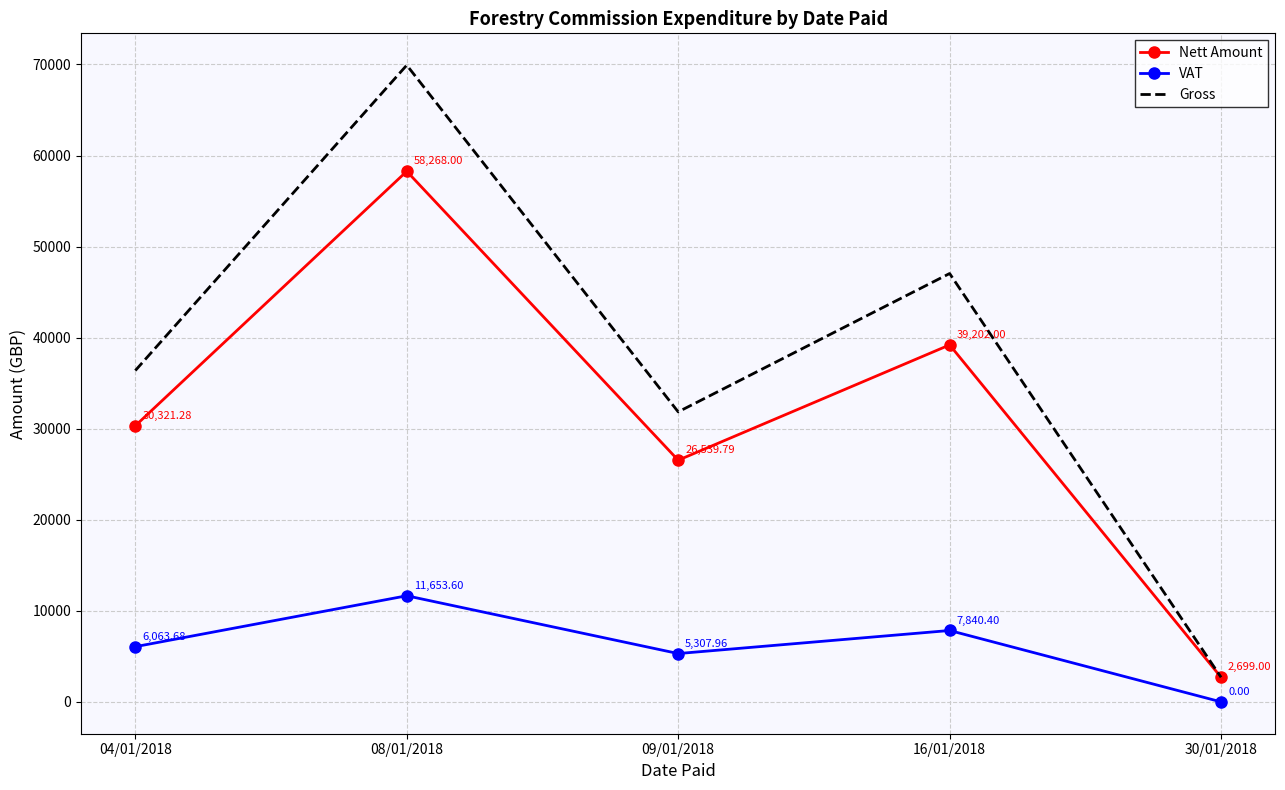

In VAT, how many points are lower than both neighbors (excluding endpoints)?

1